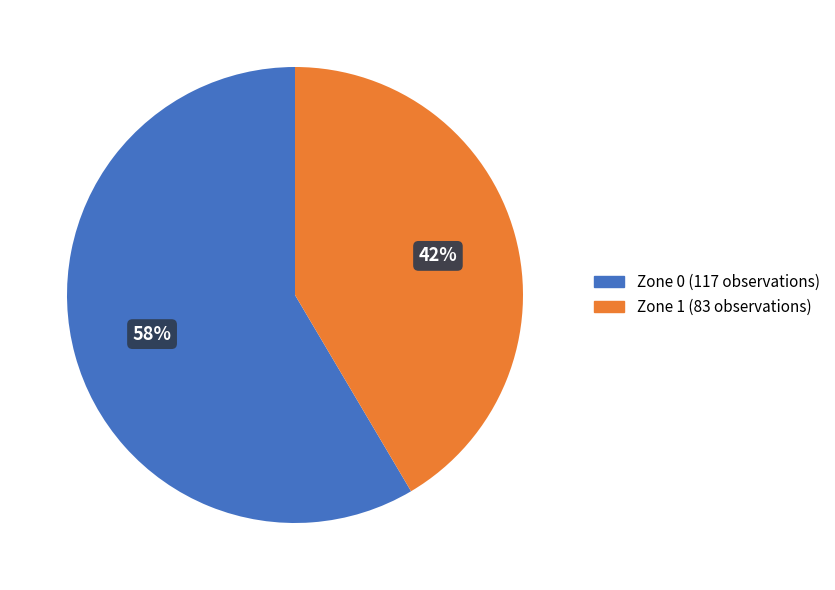

Rank the categories by value from lowest to highest.

Zone 1, Zone 0